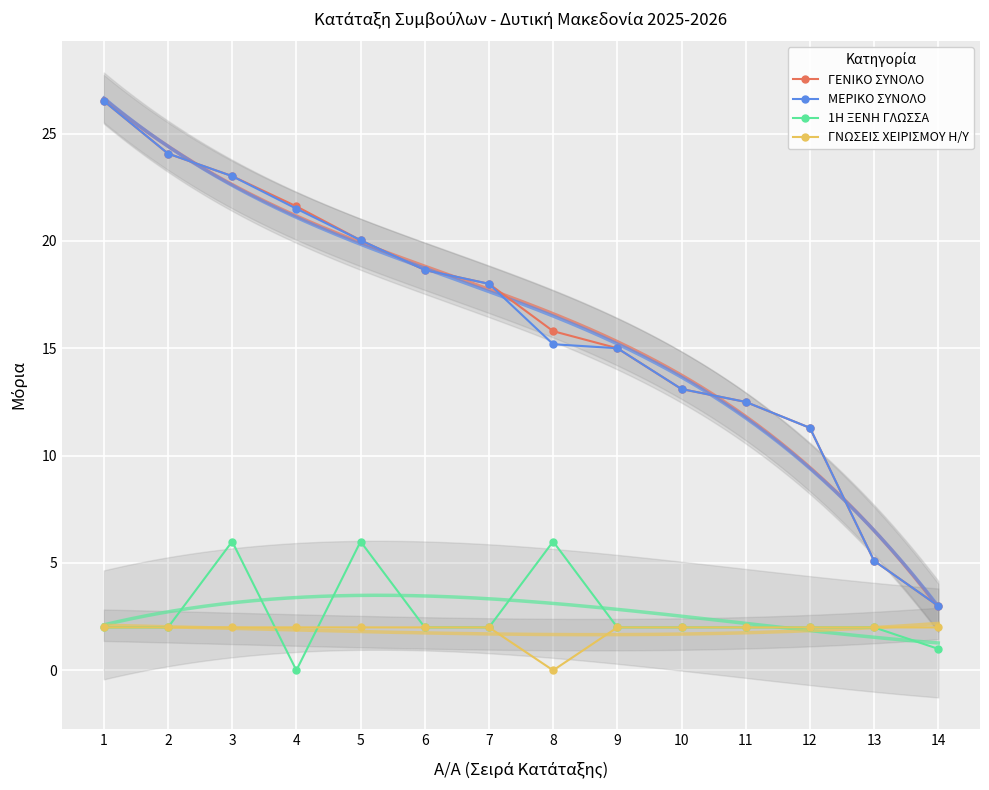

How many intersections are there between ΓΝΩΣΕΙΣ ΧΕΙΡΙΣΜΟΥ Η/Υ and 1Η ΞΕΝΗ ΓΛΩΣΣΑ?

2